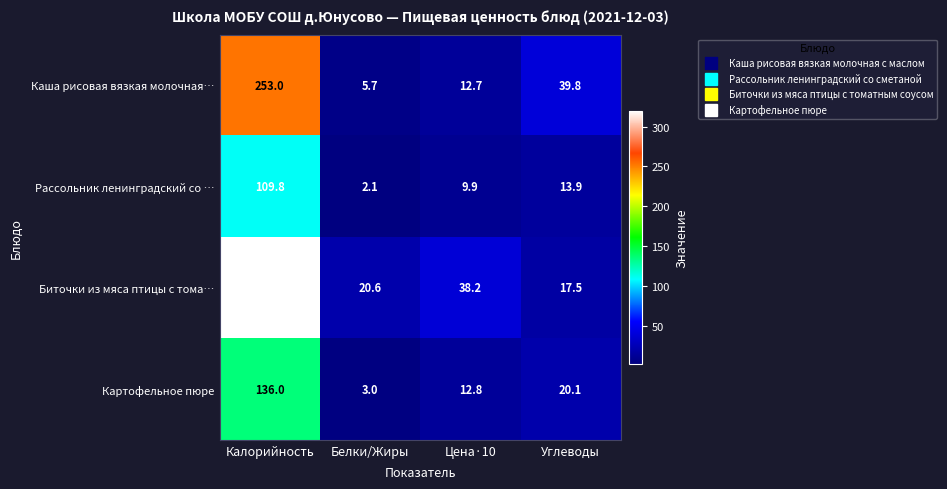

Which series has the largest total across all categories?

Биточки из мяса птицы с тома…